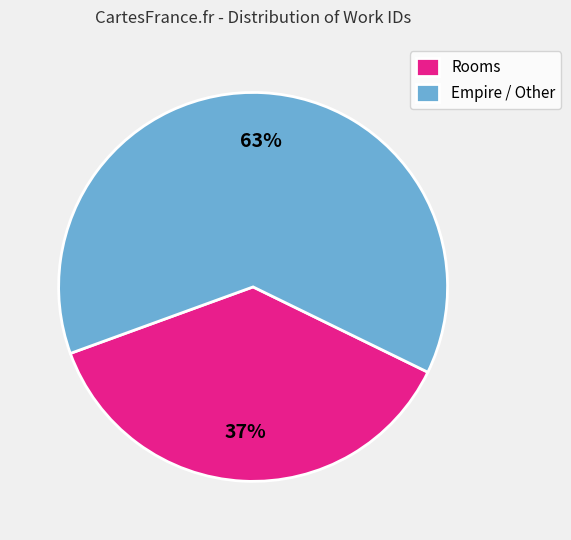

What is the largest slice in the pie chart?

Empire / Other